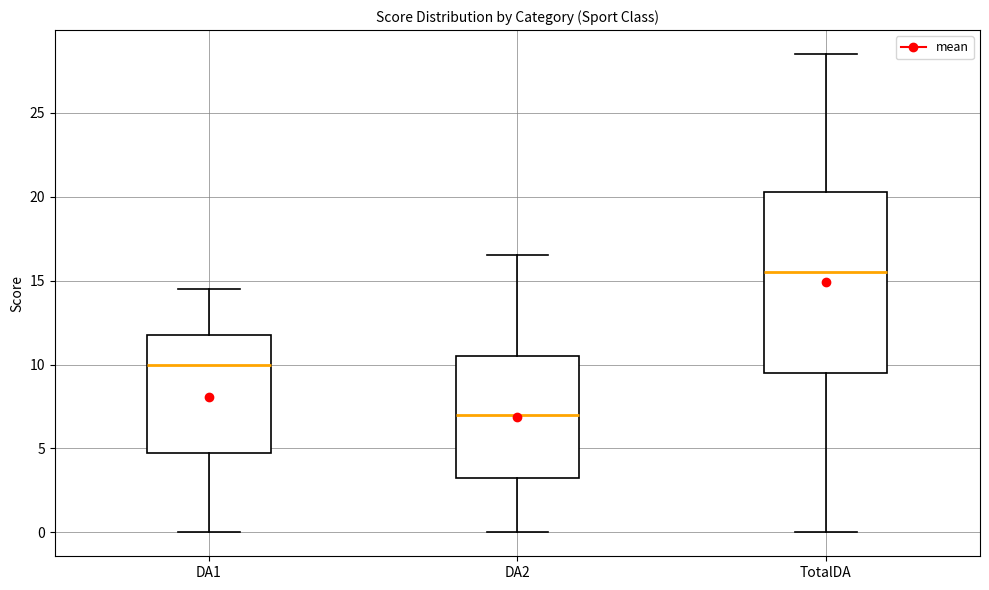

Comparing the boxes themselves (not the whiskers), which one is the tallest?

TotalDA